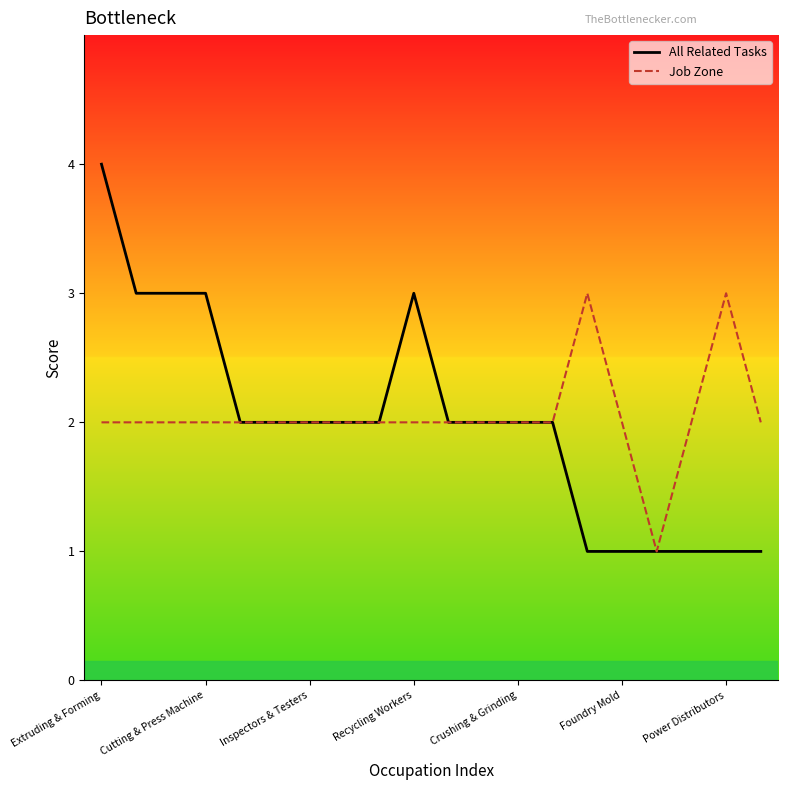

Where is the first local minimum for Job Zone?

16